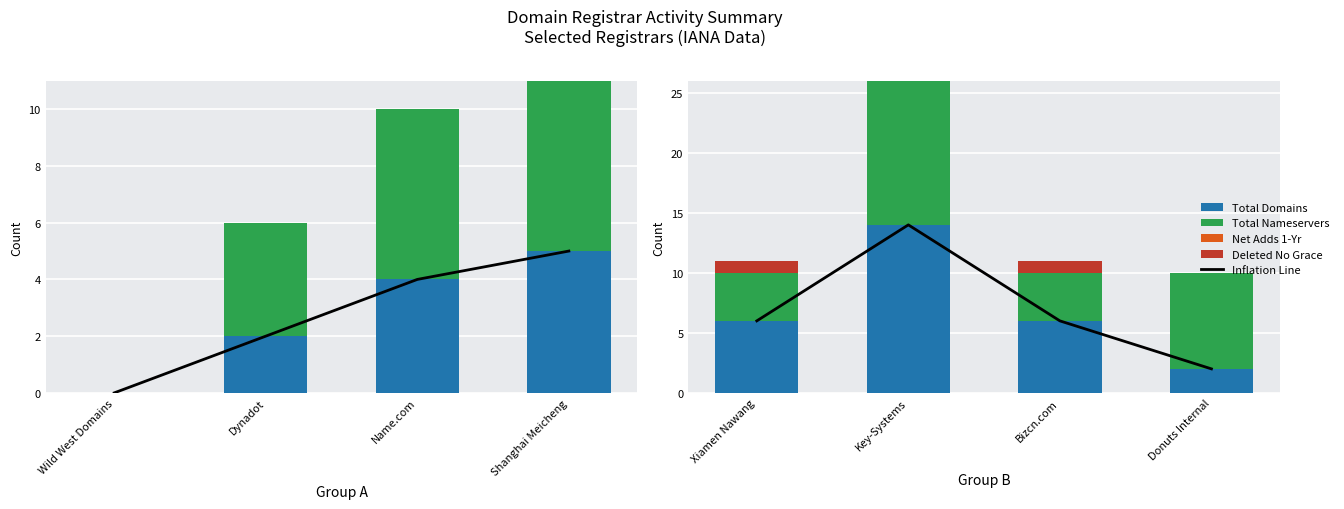

Is the value of Deleted No Grace at Xiamen Nawang greater than the value of Inflation Line at Bizcn.com?

No